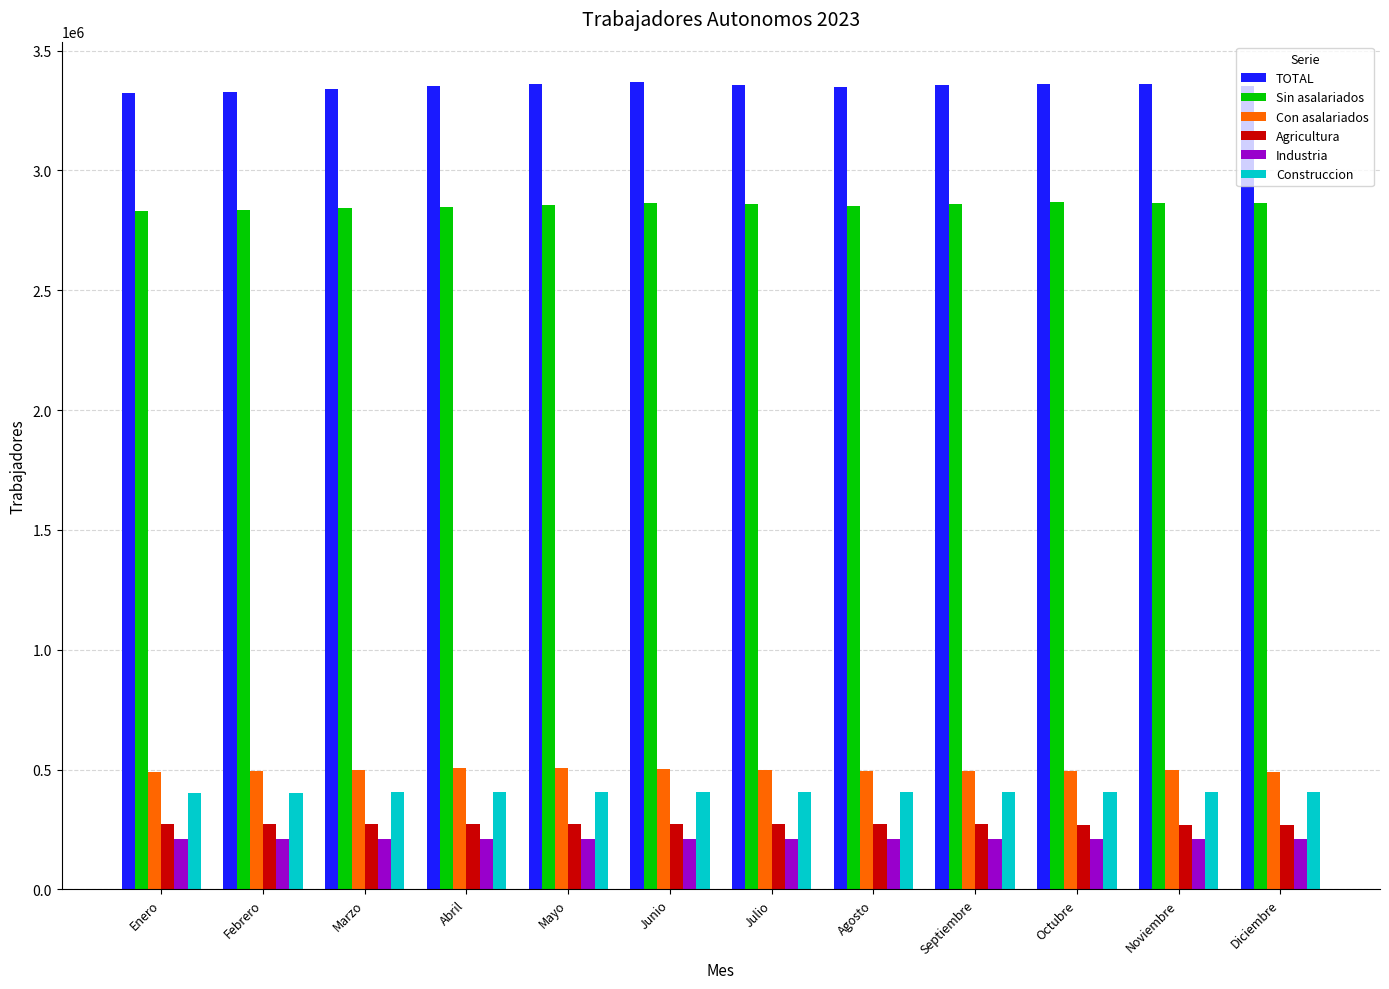

Which series has the largest total across all categories?

TOTAL